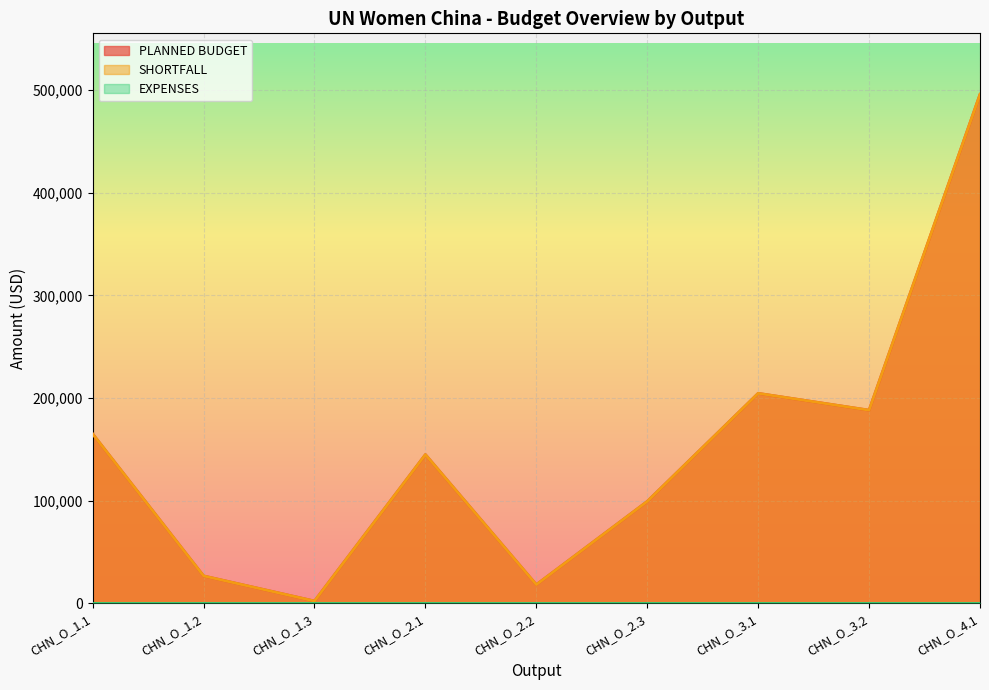

What is the value of the PLANNED BUDGET point at the 2nd from the left?

26500